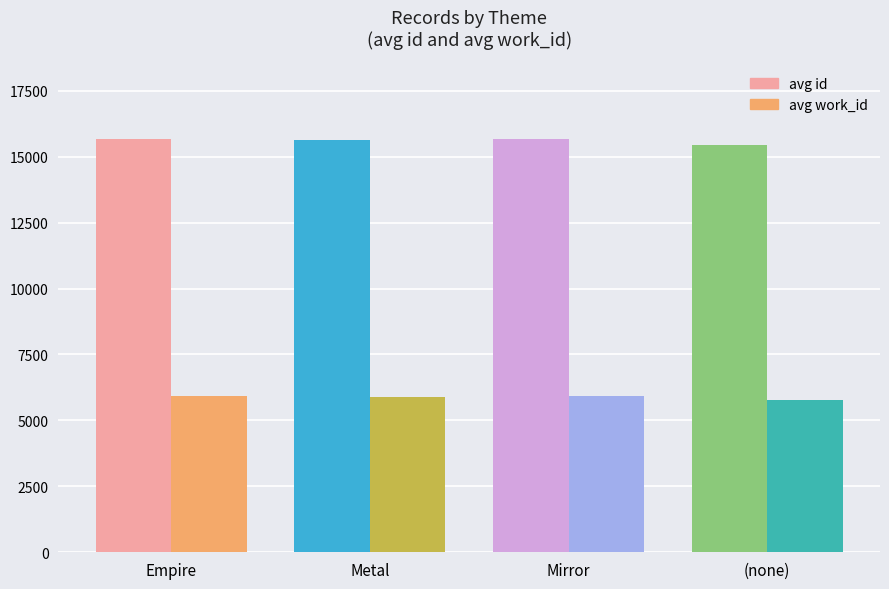

What position from the left is Empire?

1